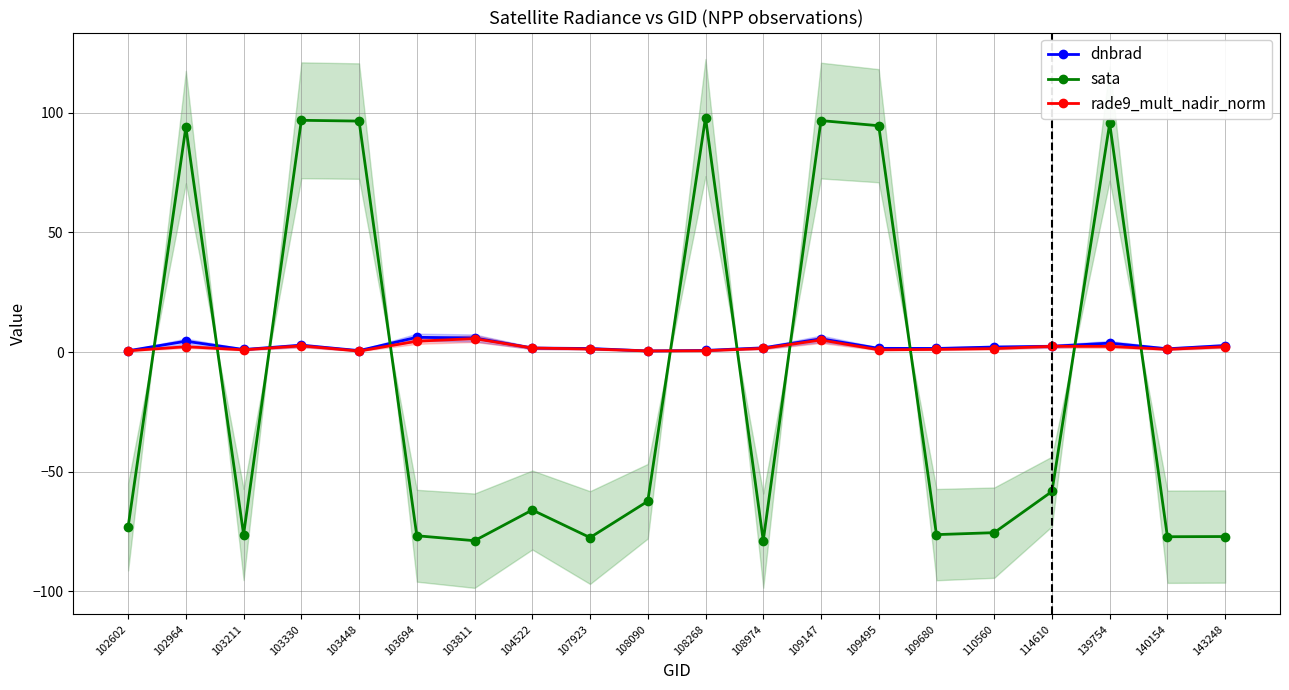

How many lines are shown in the chart?

3